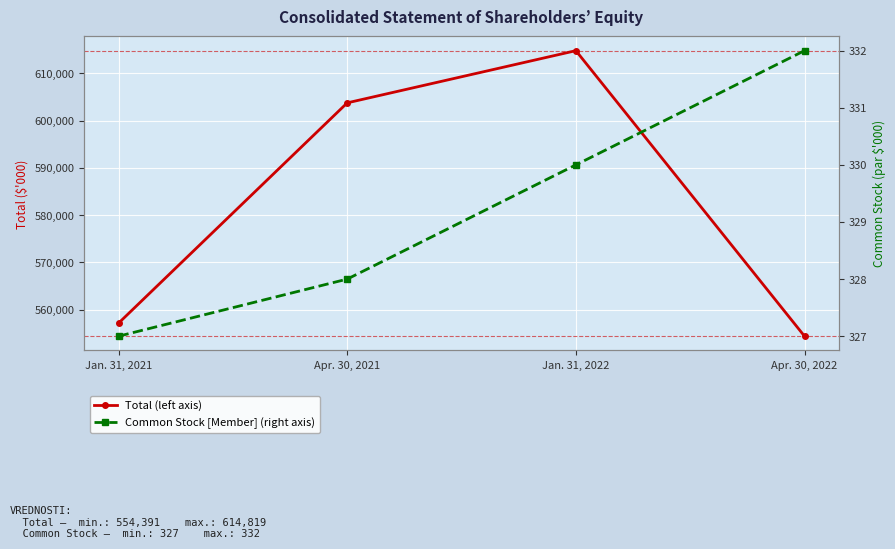

Rank the categories by Common Stock [Member] (right axis) value from lowest to highest.

Jan. 31, 2021, Apr. 30, 2021, Jan. 31, 2022, Apr. 30, 2022